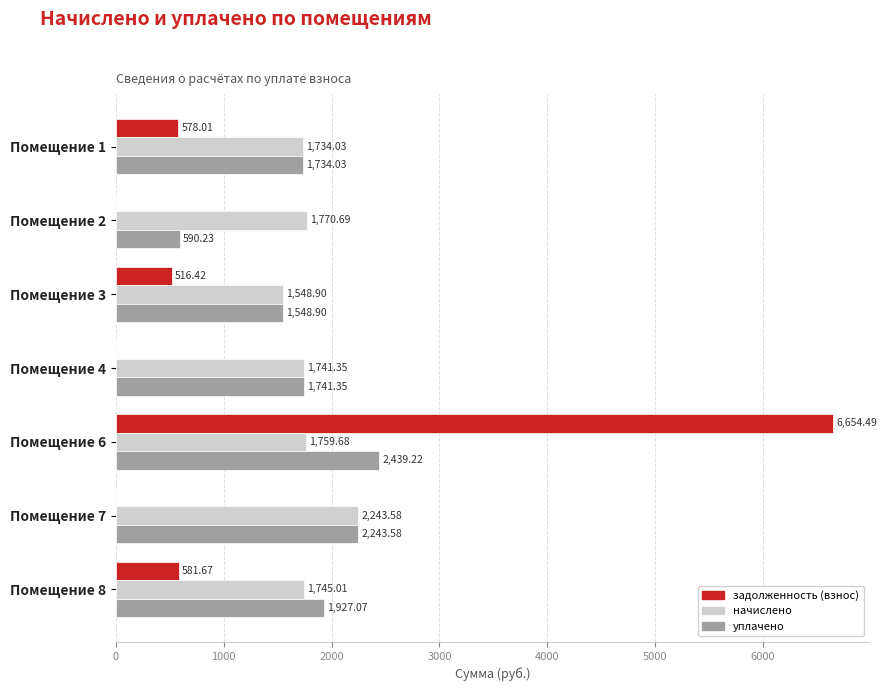

What is the sum of the начислено values at Помещение 1 and Помещение 8?

3479.0